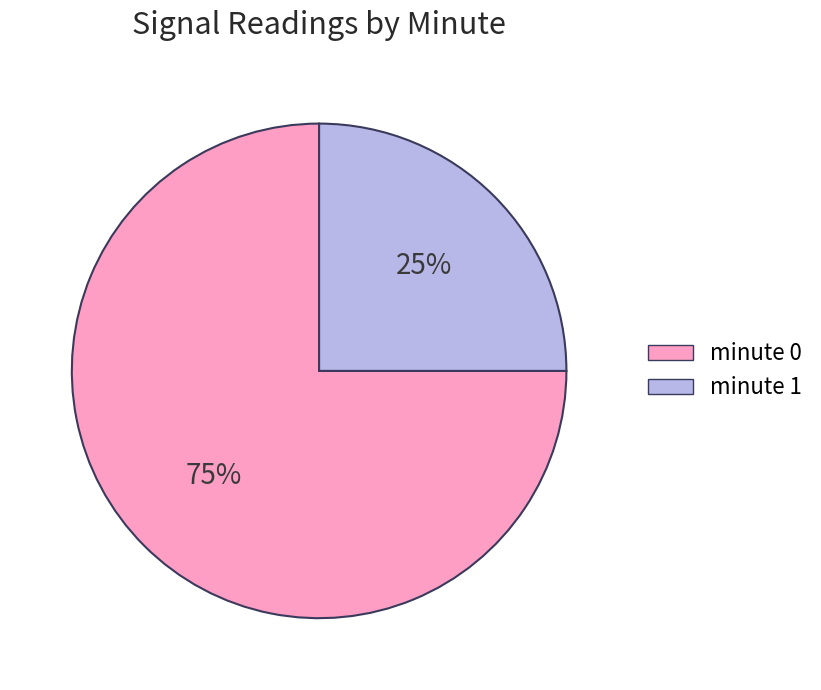

To the nearest percent, what is the average slice percentage?

50%